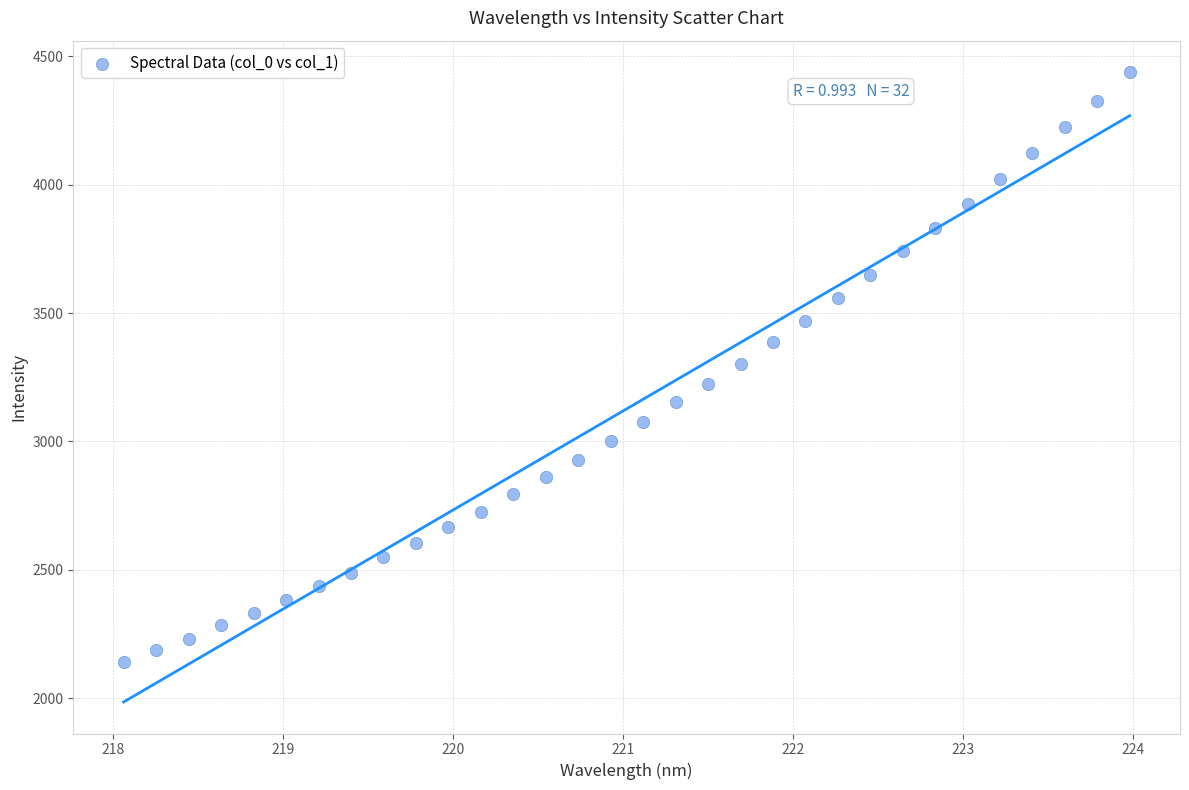

What is the range of X values (max minus min)?

5.9